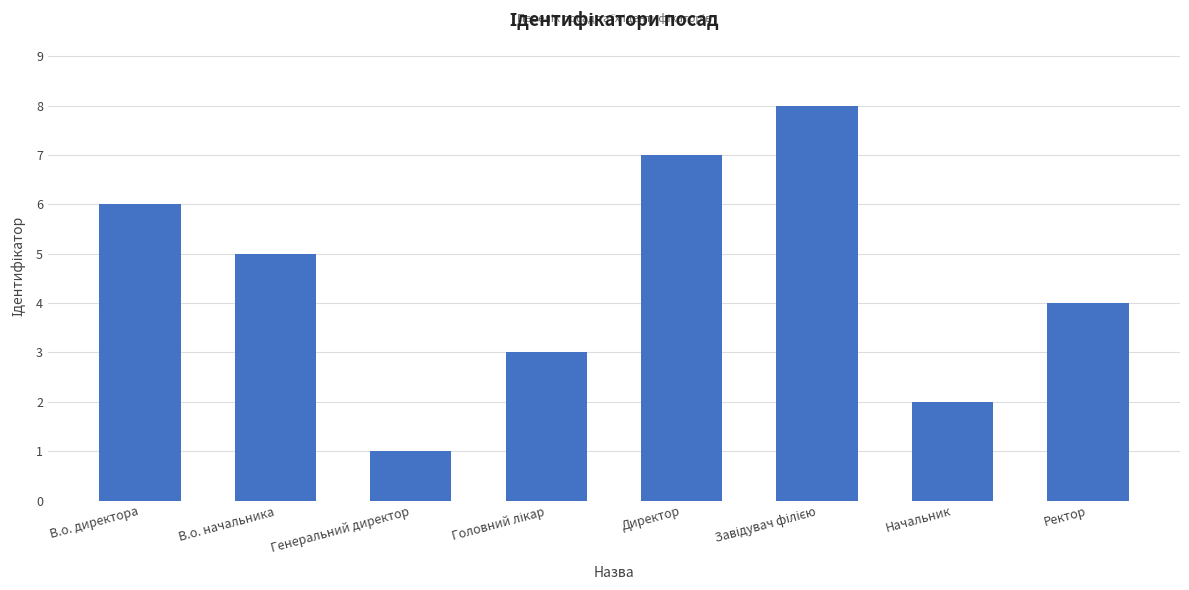

Reading left to right, extract all data points from this chart.

6	5	1	3	7	8	2	4